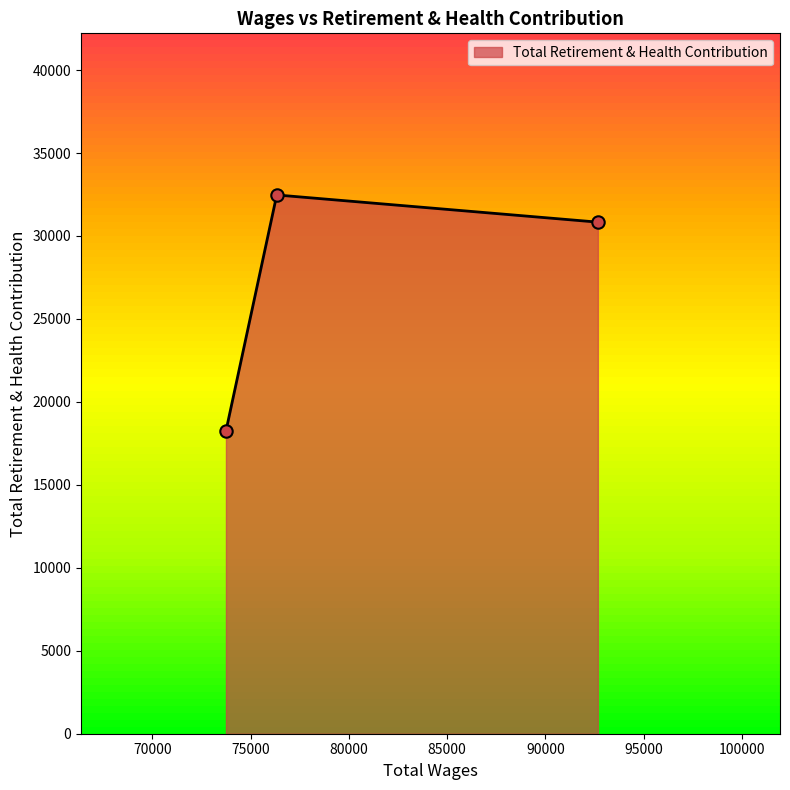

What is the maximum value shown in the chart?

32472